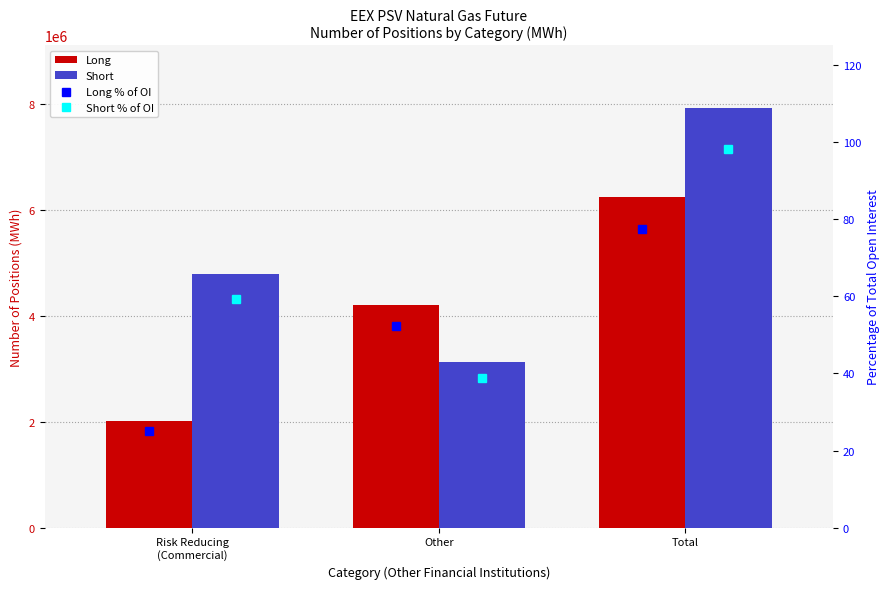

At which category is the sum across all series the highest?

Total